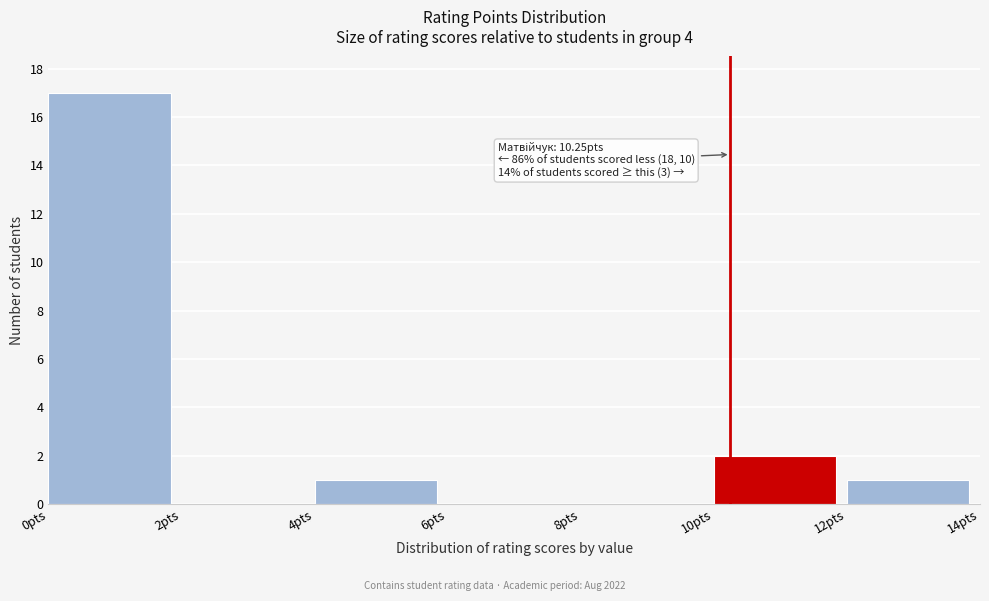

Which range on the x-axis has the tallest bar?

0 to 2